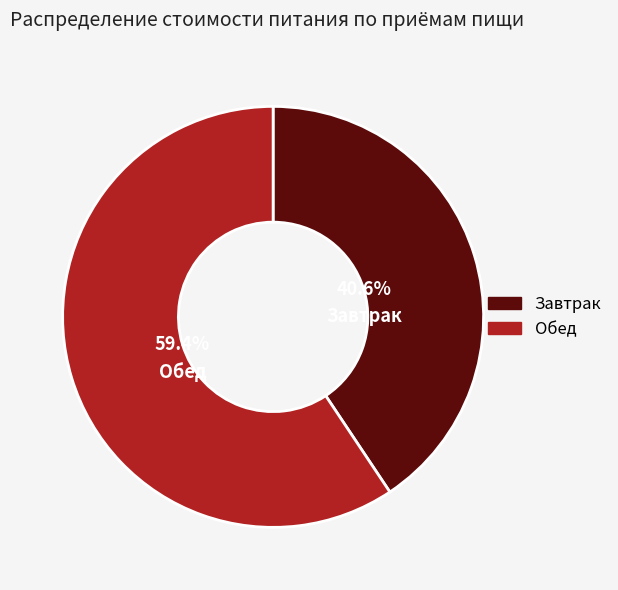

True or false: Завтрак accounts for 41% of the total.

True